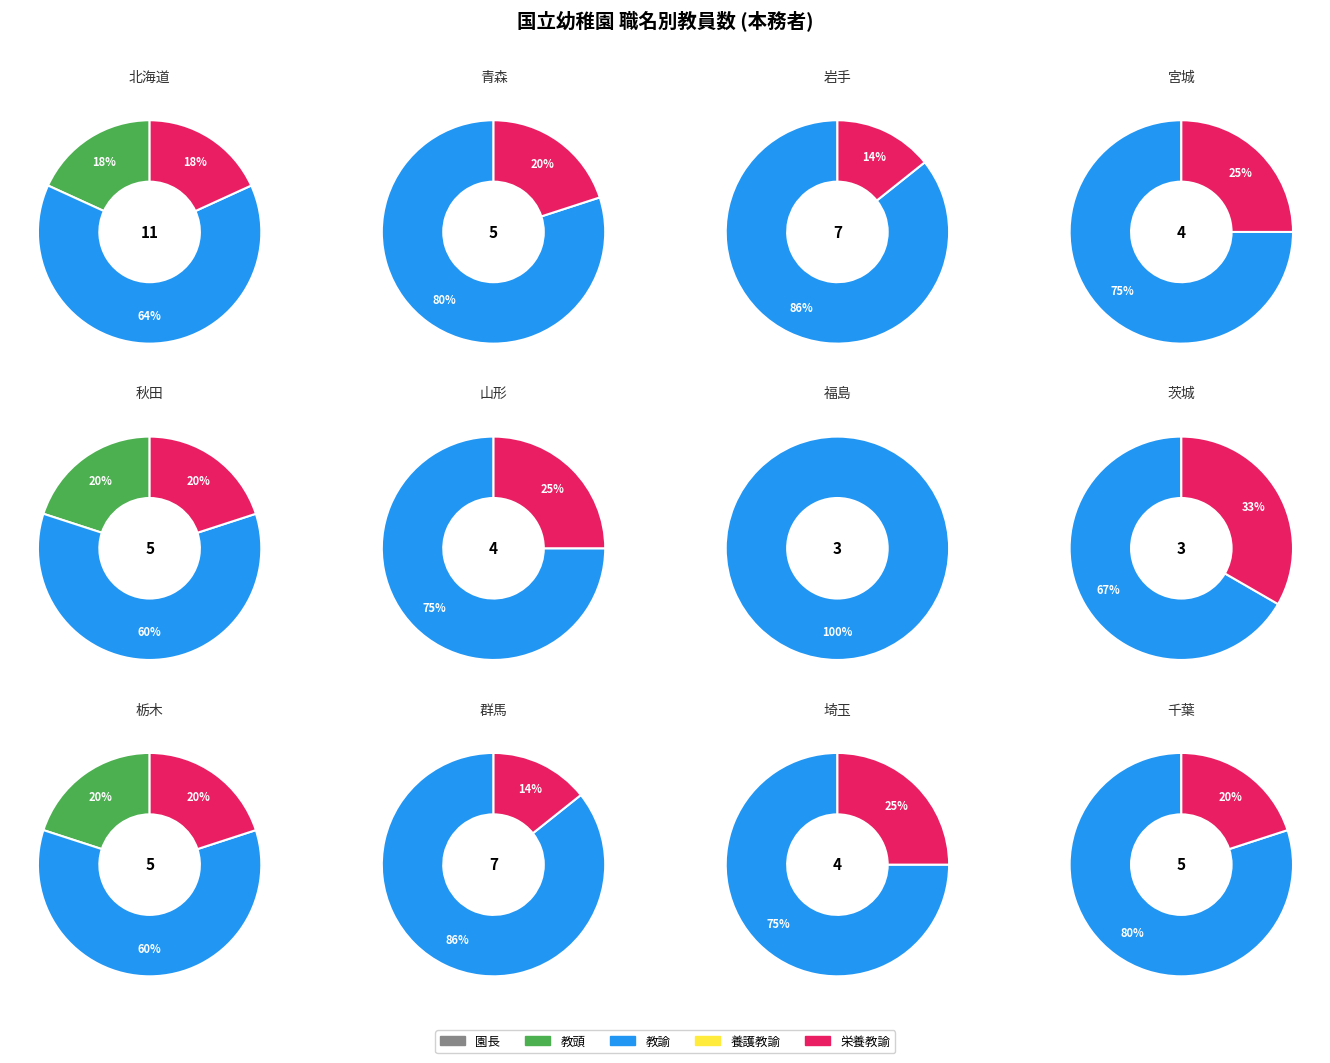

To the nearest percent, what is the difference between the 0 and 1 slice percentages?

50%